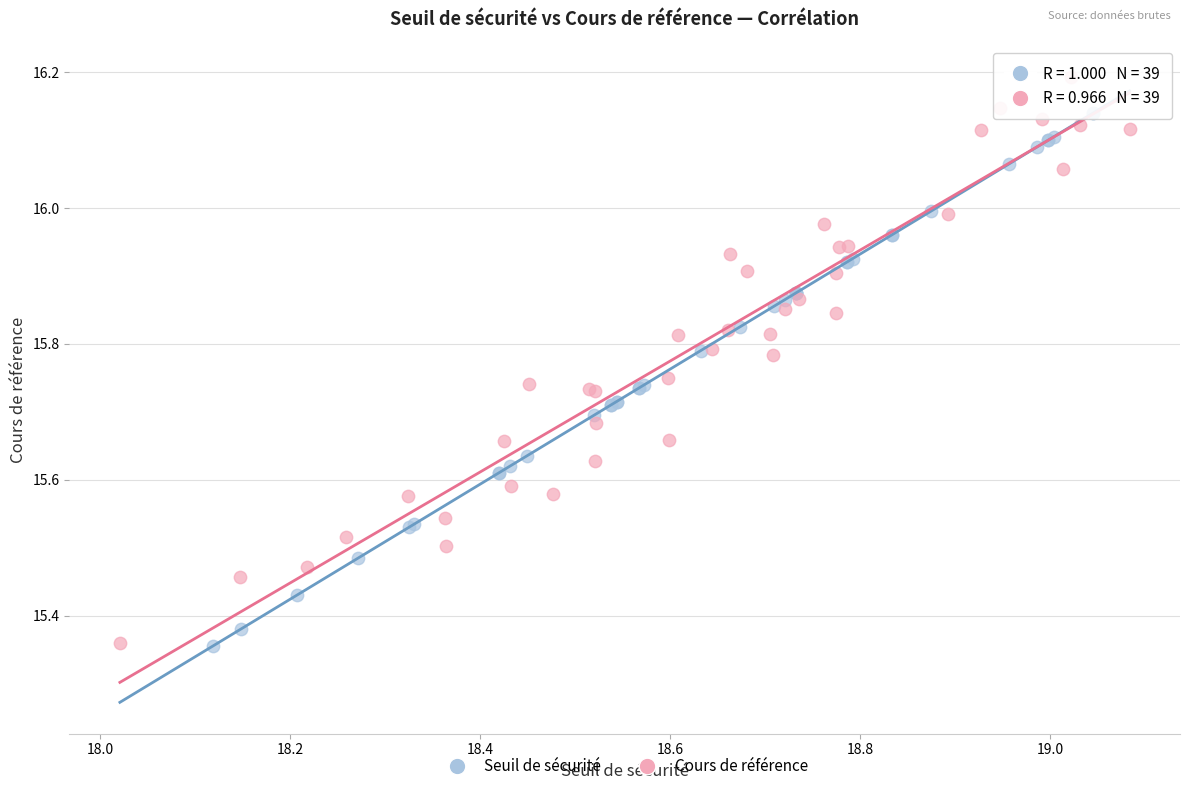

Which series contains the highest Y value?

Cours de référence